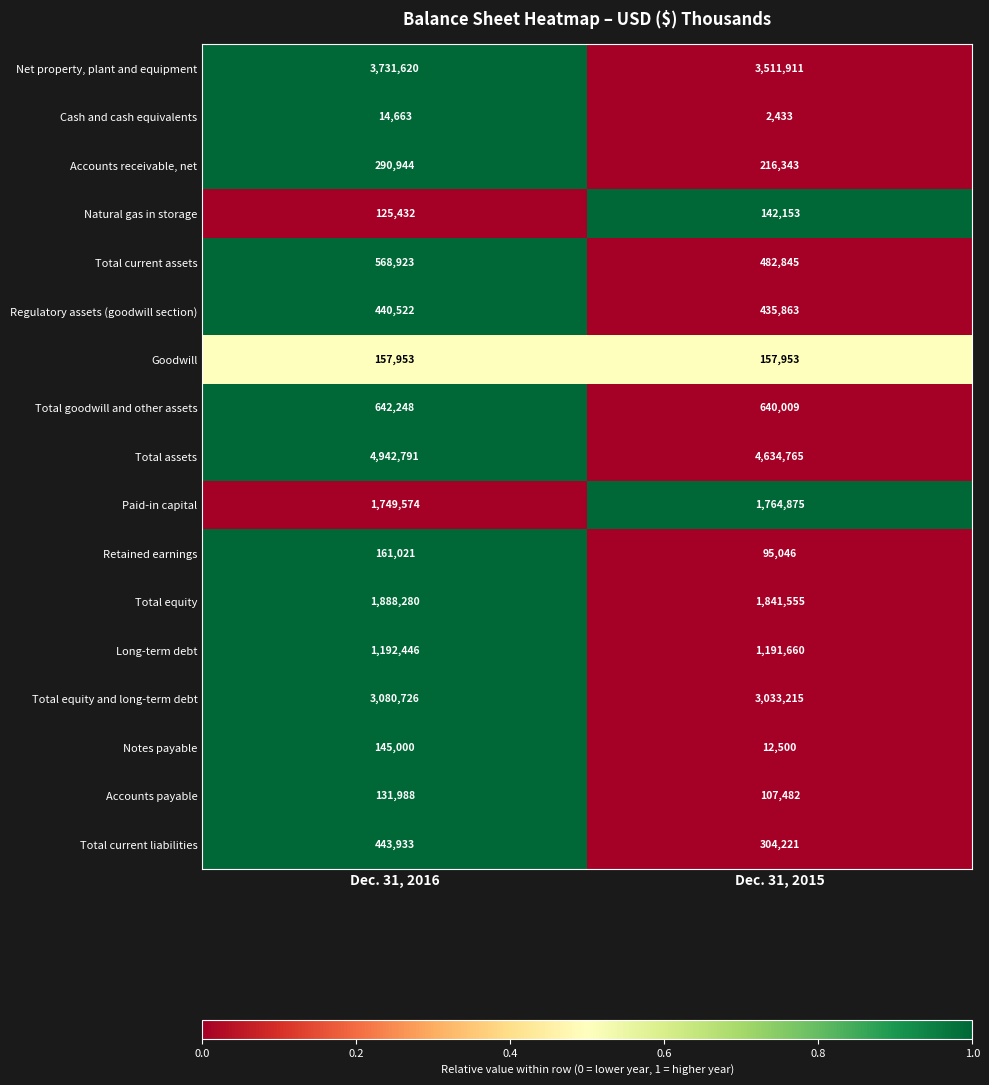

What is the spread (max minus min) of values at Dec. 31, 2015?

4632332